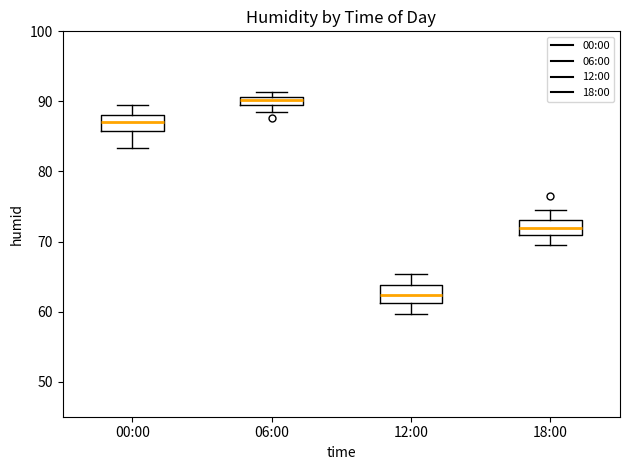

Where does the upper whisker of the box for 18:00 end on the y-axis? The values are not printed on the chart, so give them approximately, as read against the axis.

75